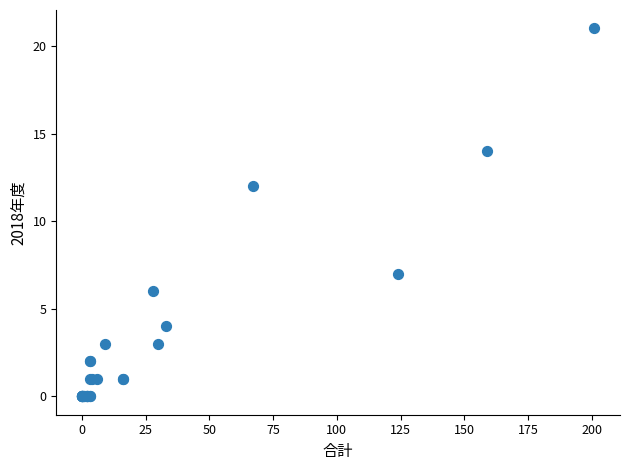

What Y value in the scatter plot is closest to 10?

12